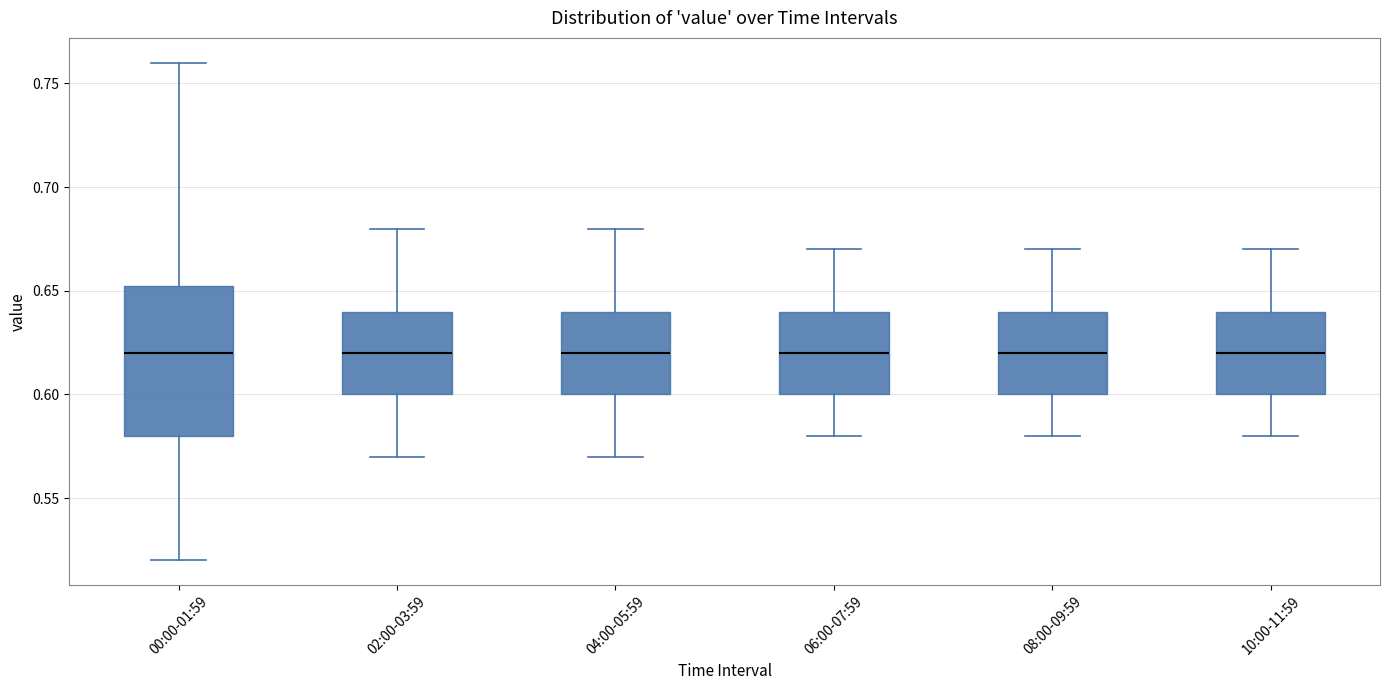

Where is the upper edge of the box for 10:00-11:59 on the y-axis? The values are not printed on the chart, so give them approximately, as read against the axis.

0.640